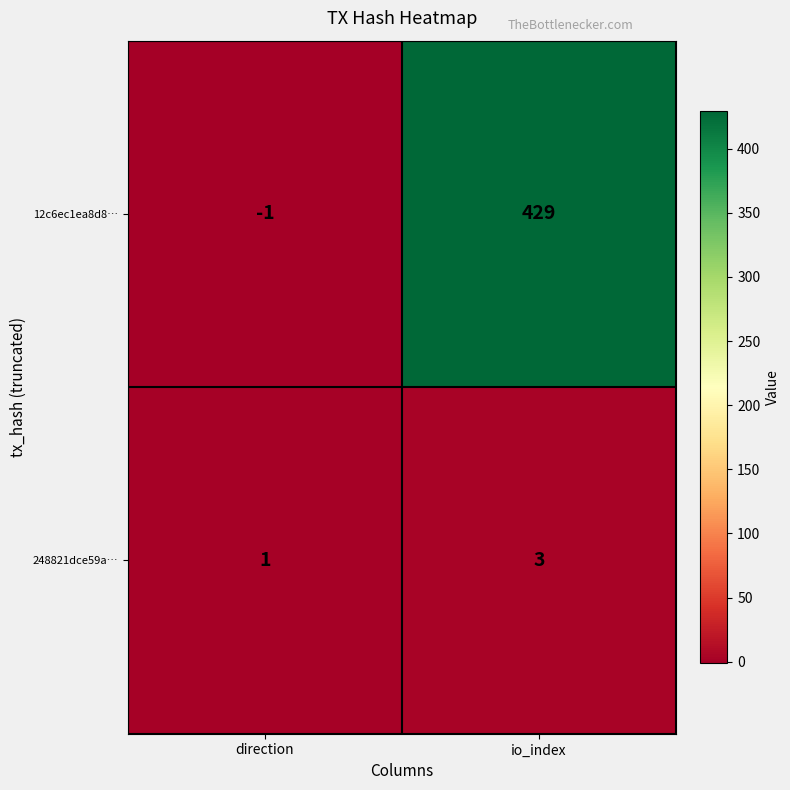

How many distinct data groups are displayed?

2